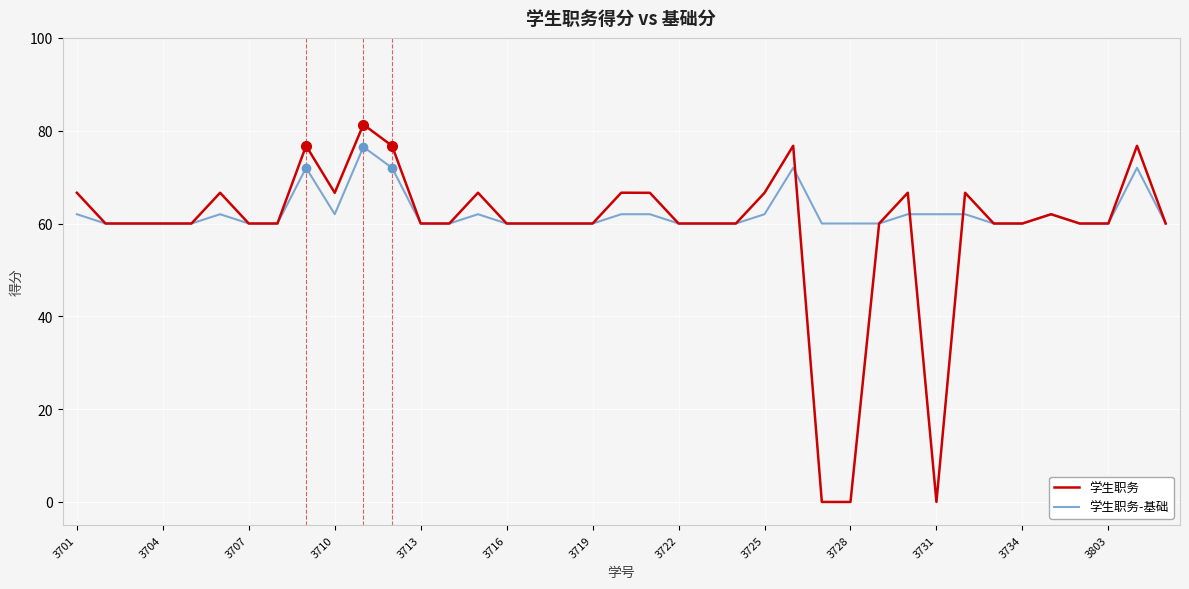

Which series has the largest range (max minus min)?

学生职务